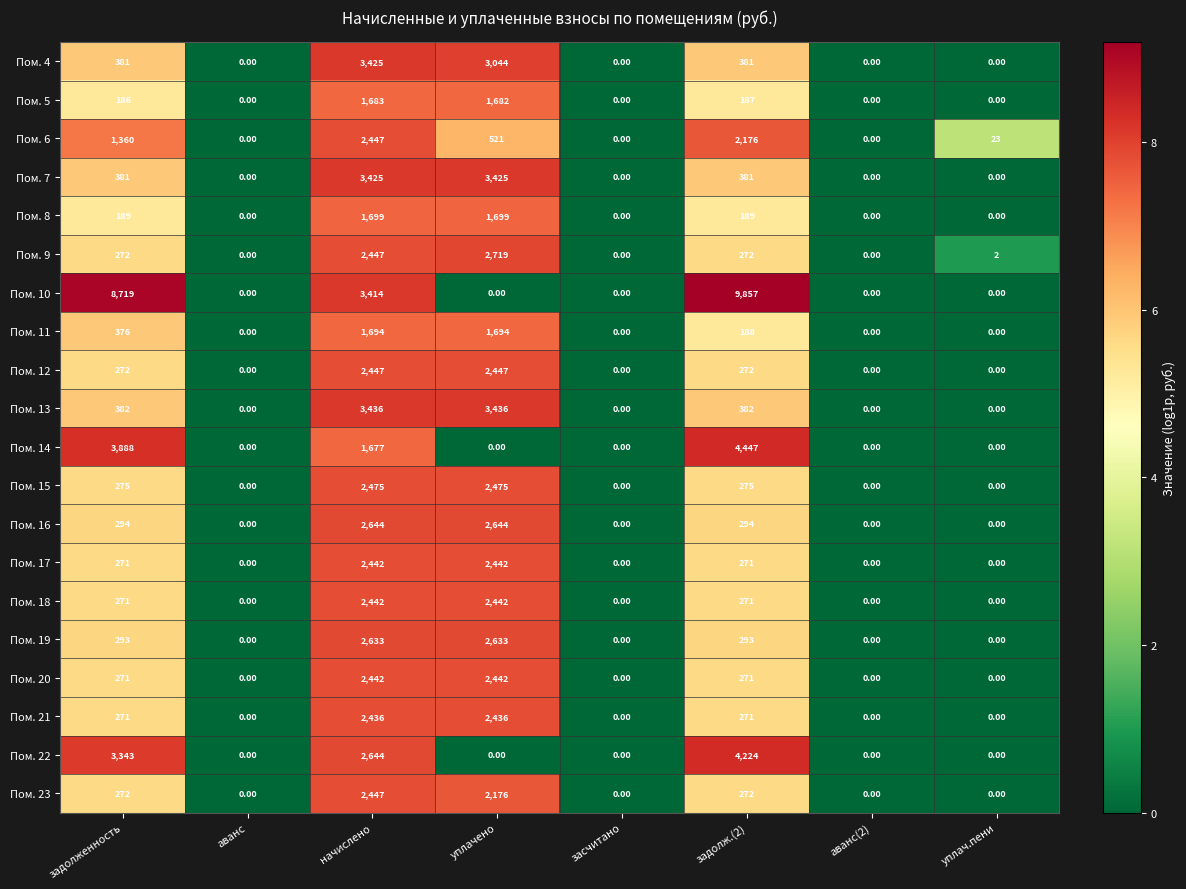

At which label does Пом. 5 reach its peak?

начислено